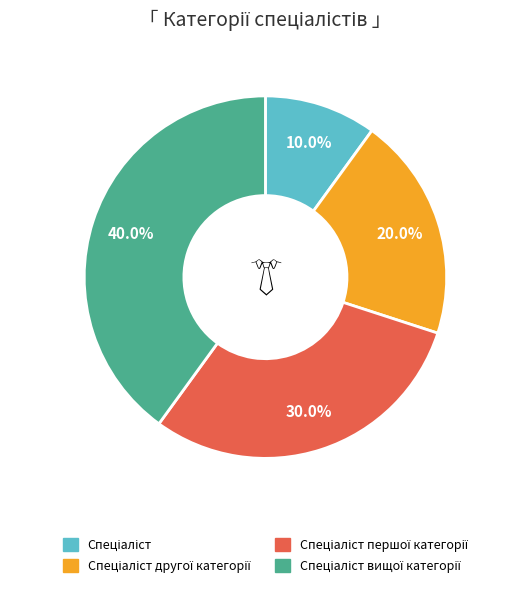

Does any single category account for the majority?

No